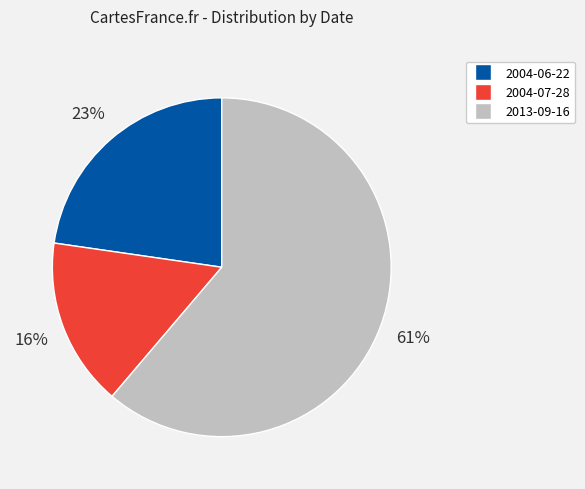

Count the number of slices in the pie.

3